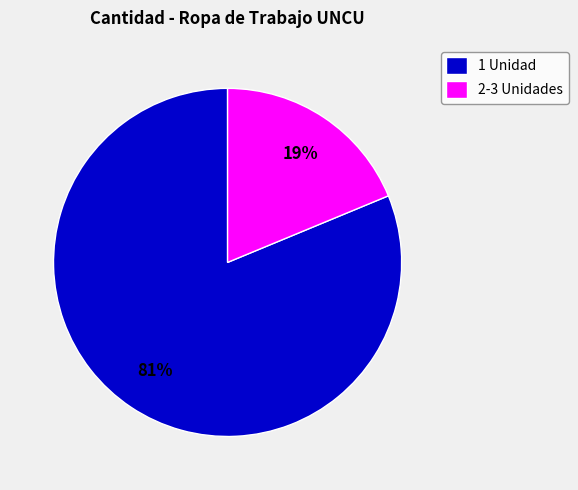

Which category has the smallest portion of the pie?

2-3 Unidades